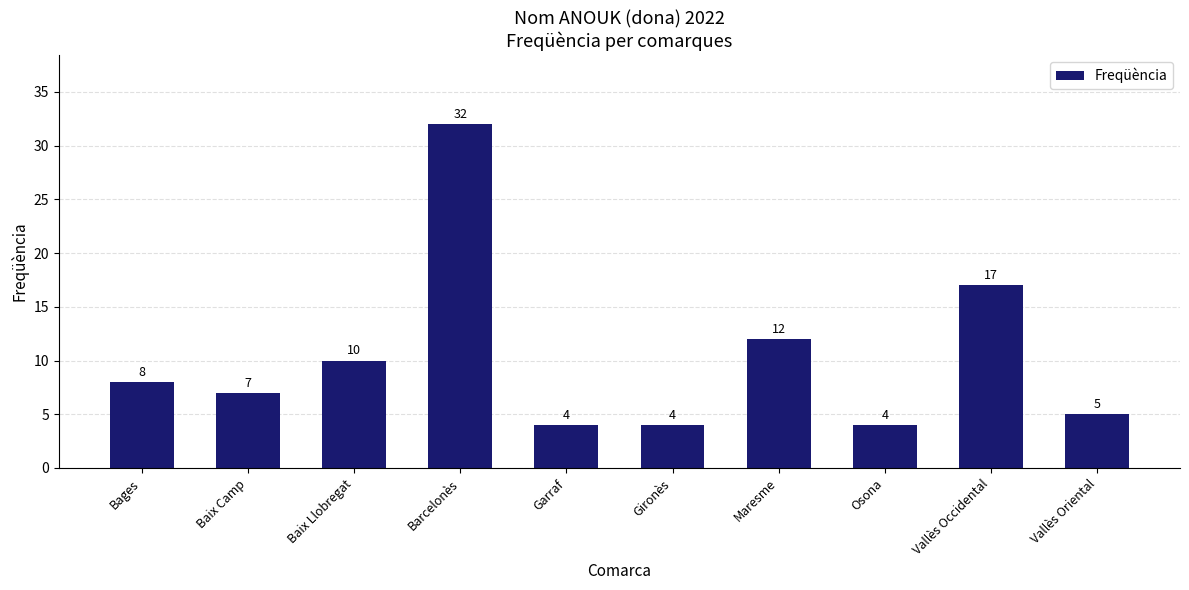

What is the ratio of the value at Vallès Occidental to the value at Vallès Oriental?

3.4